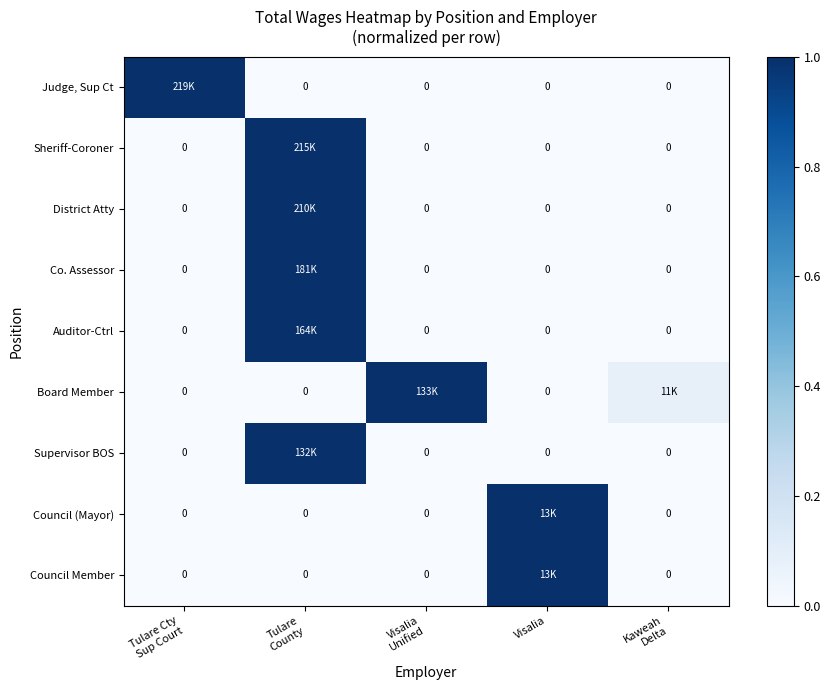

Rank the series by their maximum value, from highest to lowest.

Judge, Sup Ct, Sheriff-Coroner, District Atty, Co. Assessor, Auditor-Ctrl, Board Member, Supervisor BOS, Council (Mayor), Council Member